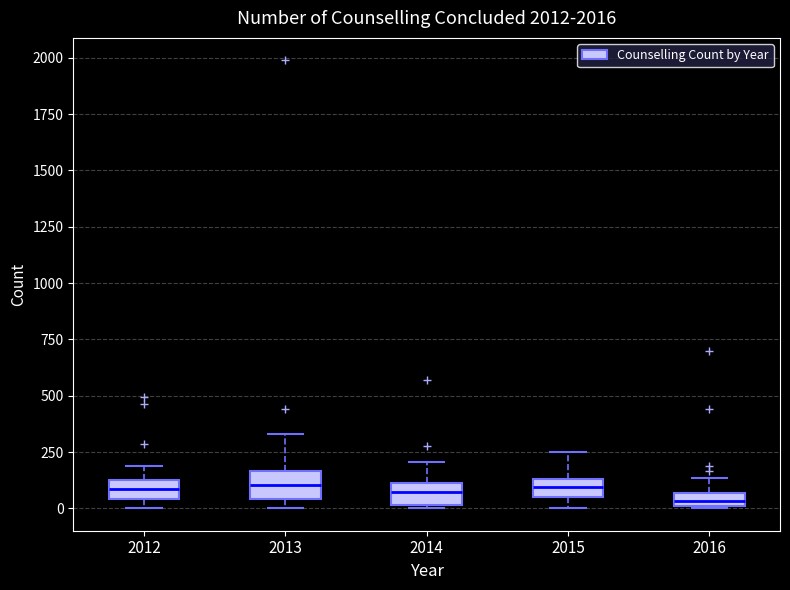

Where does the upper whisker of the box at x = 2012 end on the y-axis? The values are not printed on the chart, so give them approximately, as read against the axis.

200